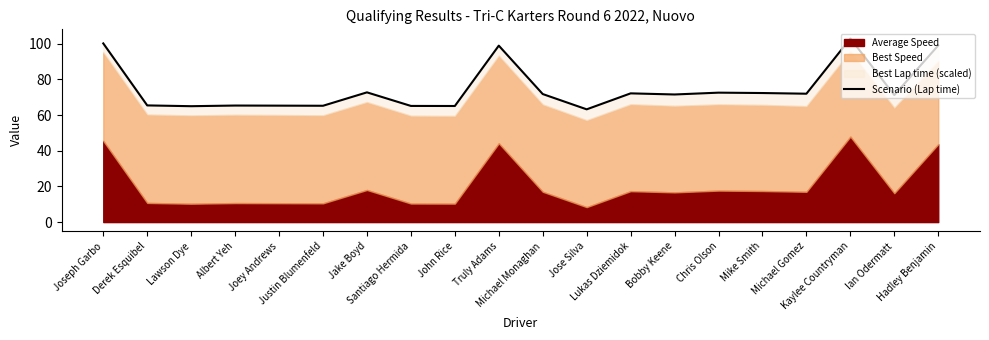

The chart shows a value of 100.2 at Joseph Garbo. True or false?

True